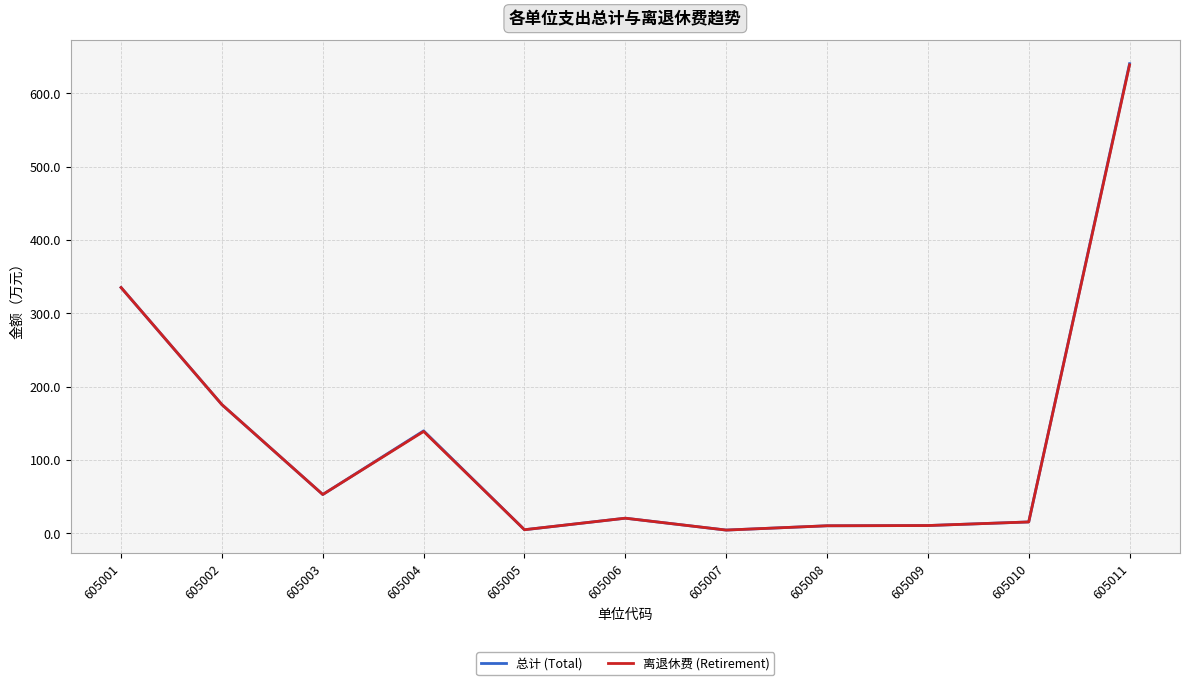

Between 605004 and 605006, which series saw the biggest shift?

总计 (Total)